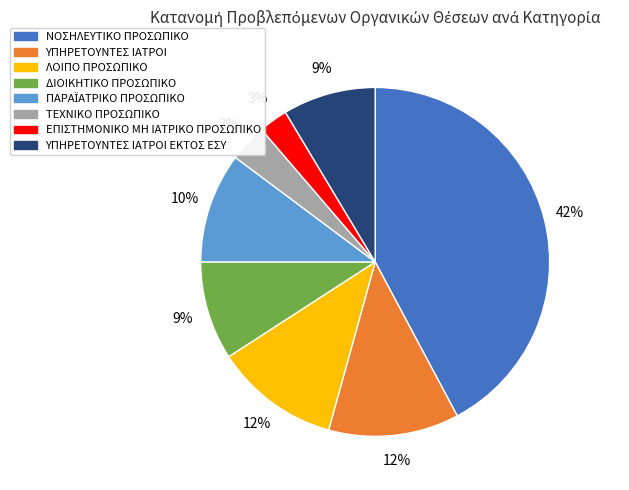

Which has a higher value, ΥΠΗΡΕΤΟΥΝΤΕΣ ΙΑΤΡΟΙ ΕΚΤΟΣ ΕΣΥ or ΝΟΣΗΛΕΥΤΙΚΟ ΠΡΟΣΩΠΙΚΟ?

ΝΟΣΗΛΕΥΤΙΚΟ ΠΡΟΣΩΠΙΚΟ